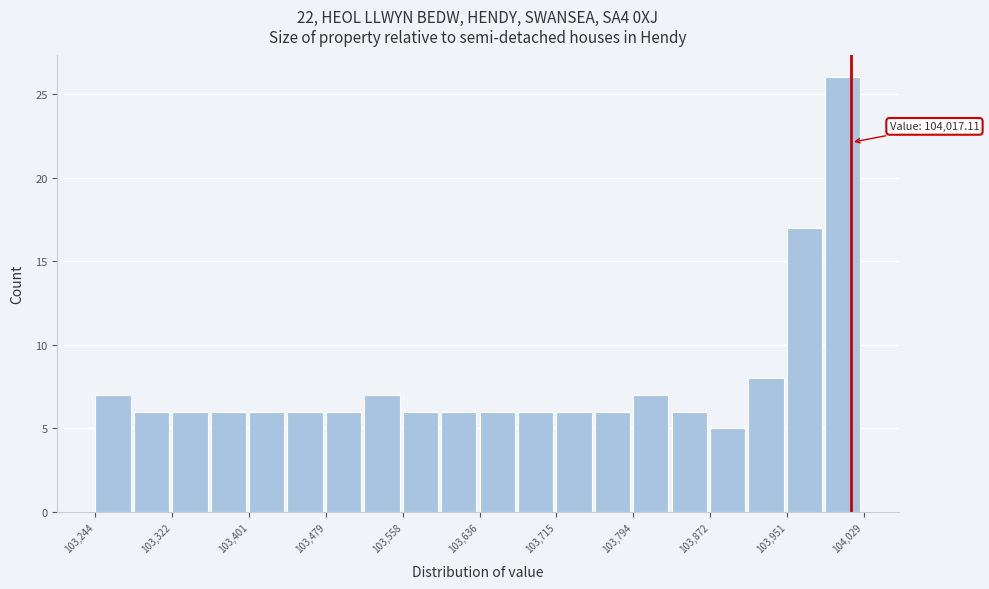

Around what value on the x-axis is the tallest bar? Give the approximate position of its centre, as read against the axis.

104010